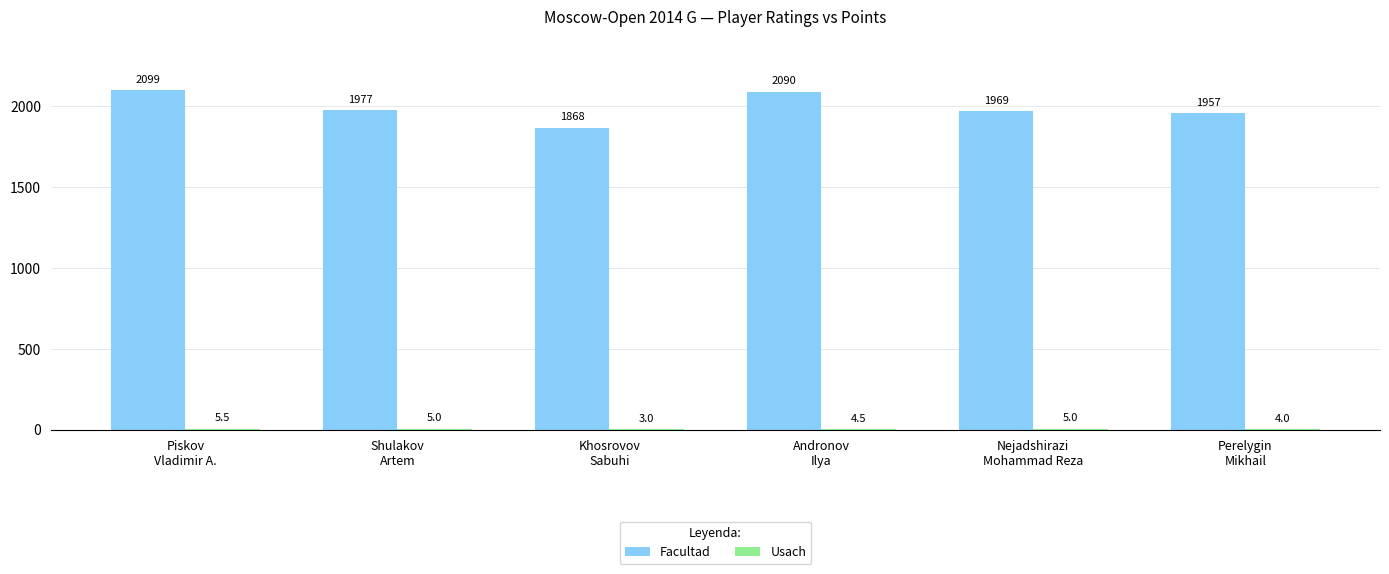

Which series has the largest total across all categories?

Facultad